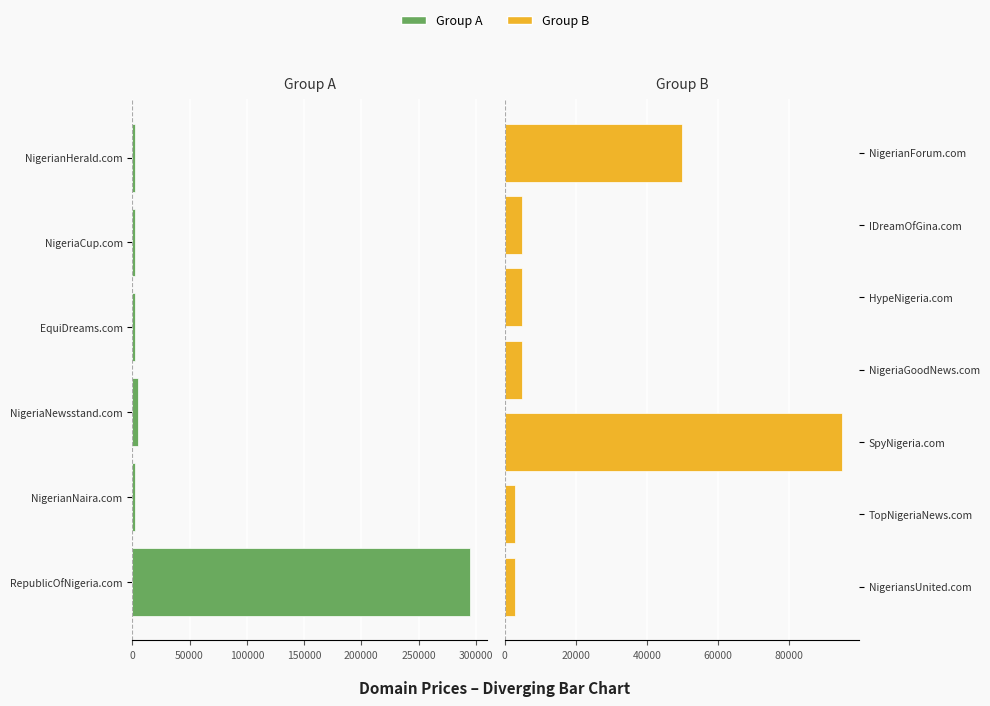

Where does the data first go above 4888?

RepublicOfNigeria.com